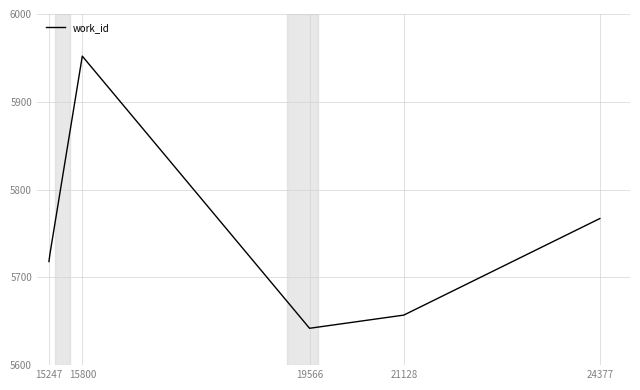

Reading left to right, list all the values displayed in this chart.

5718	5728	5952	5642	5642	5657	5767